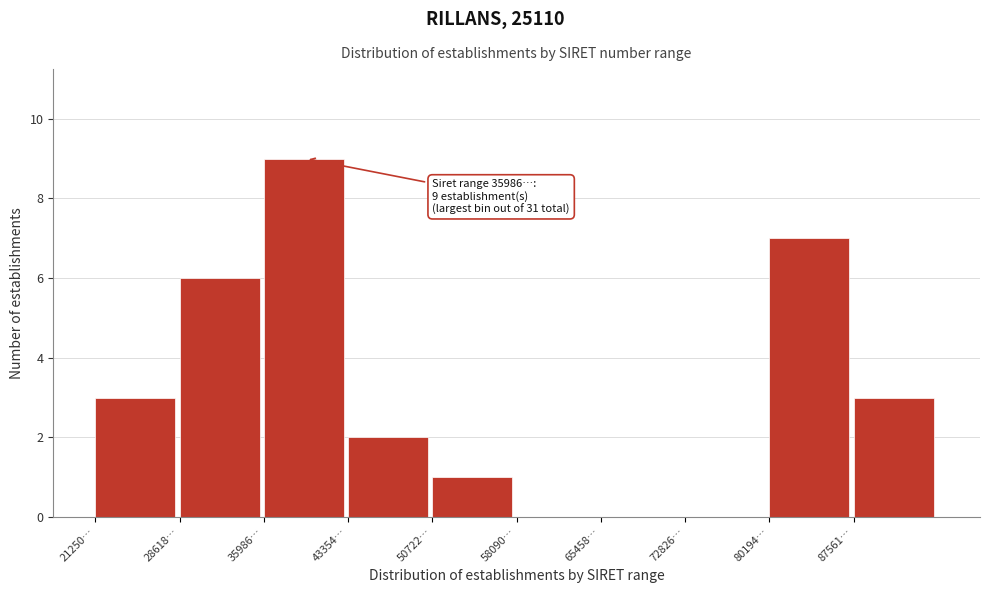

Reading left to right, transcribe all the data shown in this chart.

21250…=3	28618…=6	35986…=9	43354…=2	50722…=1	58090…=0	65458…=0	72826…=0	80194…=7	87561…=3